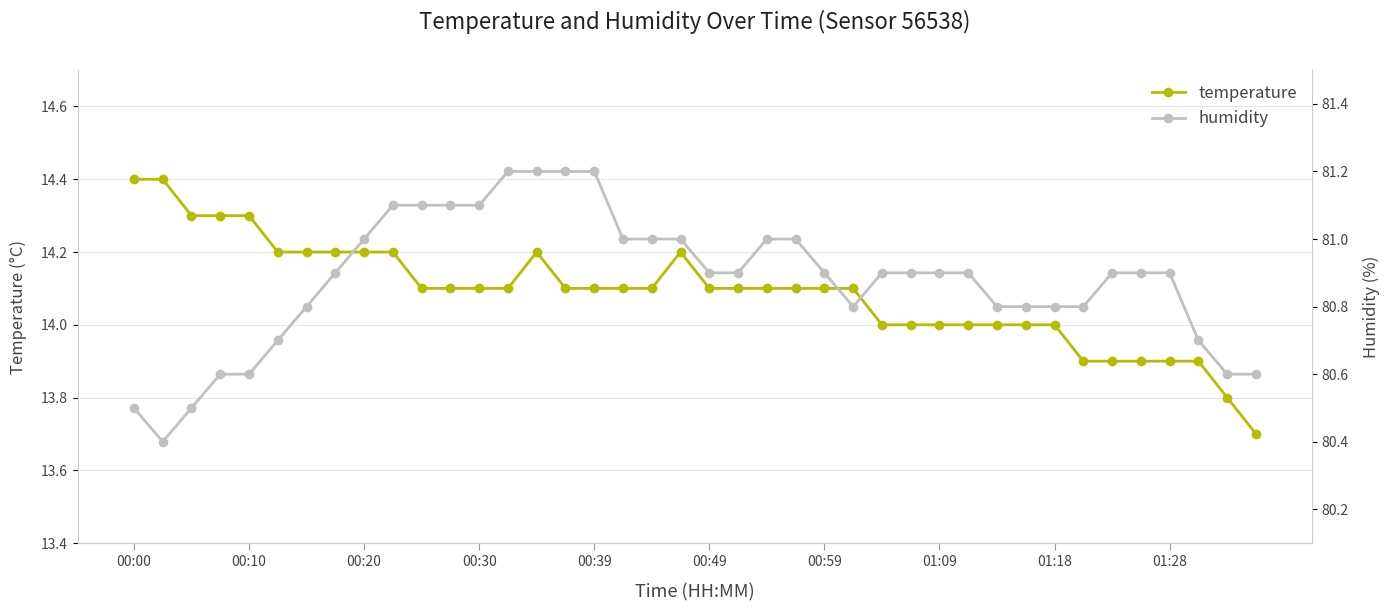

What is the average value of the temperature series?

14.1